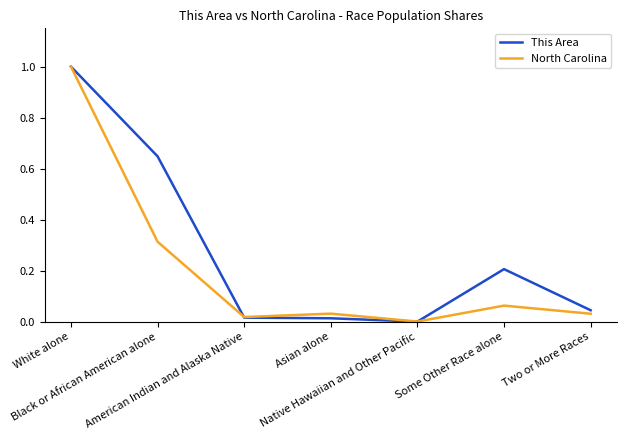

Which series has the largest range (max minus min)?

This Area